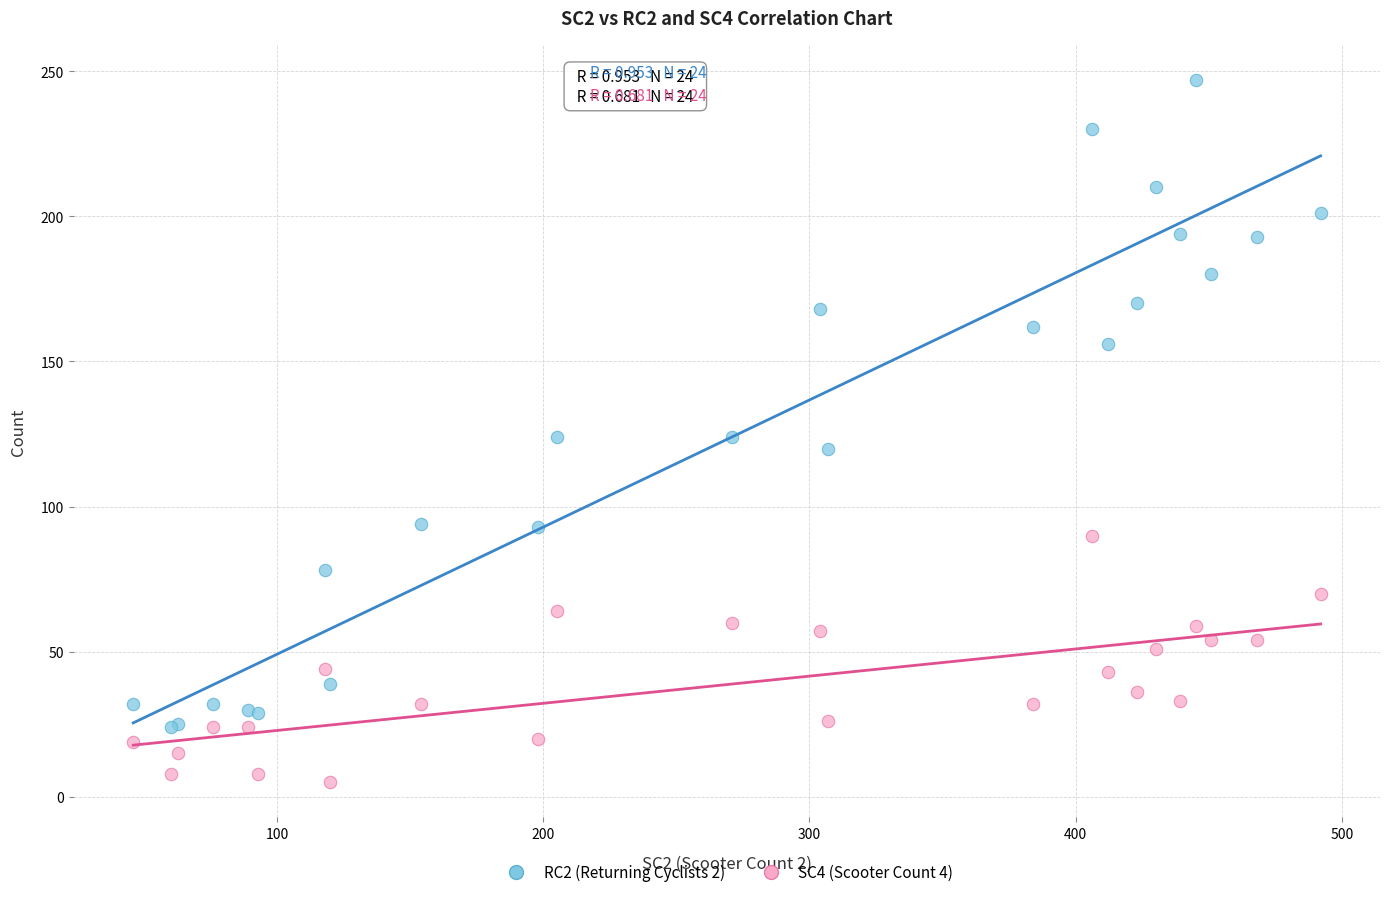

Which series has the largest Y range (max minus min)?

RC2 (Returning Cyclists 2)